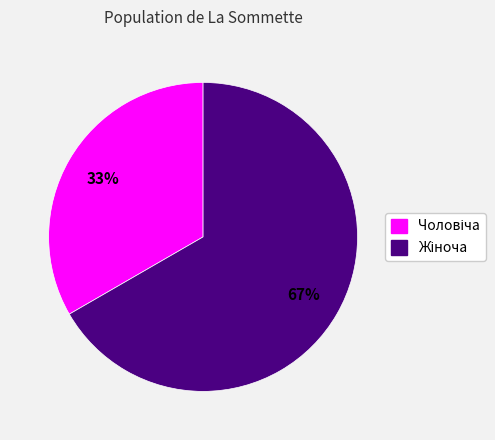

Does any single category account for the majority?

Yes